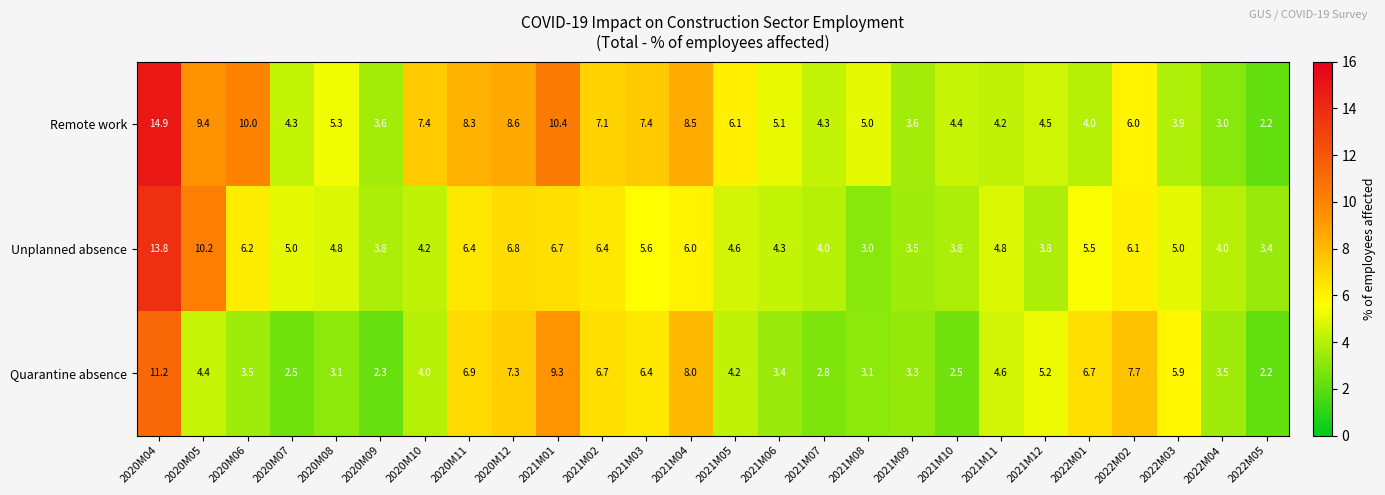

Which series has the largest range (max minus min)?

Remote work